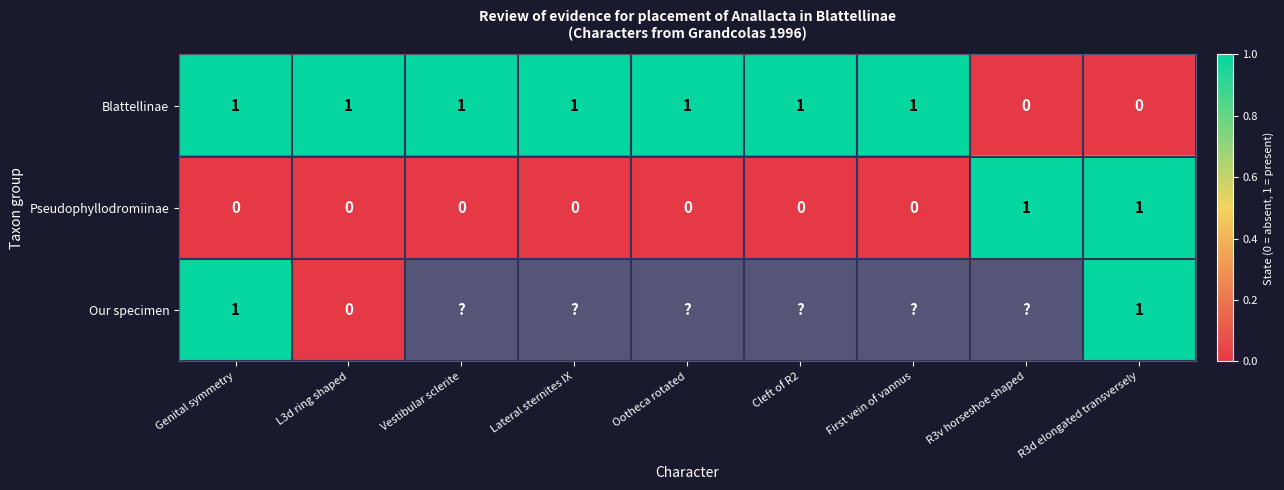

Which series changed the most between Genital symmetry and L3d ring shaped?

Our specimen